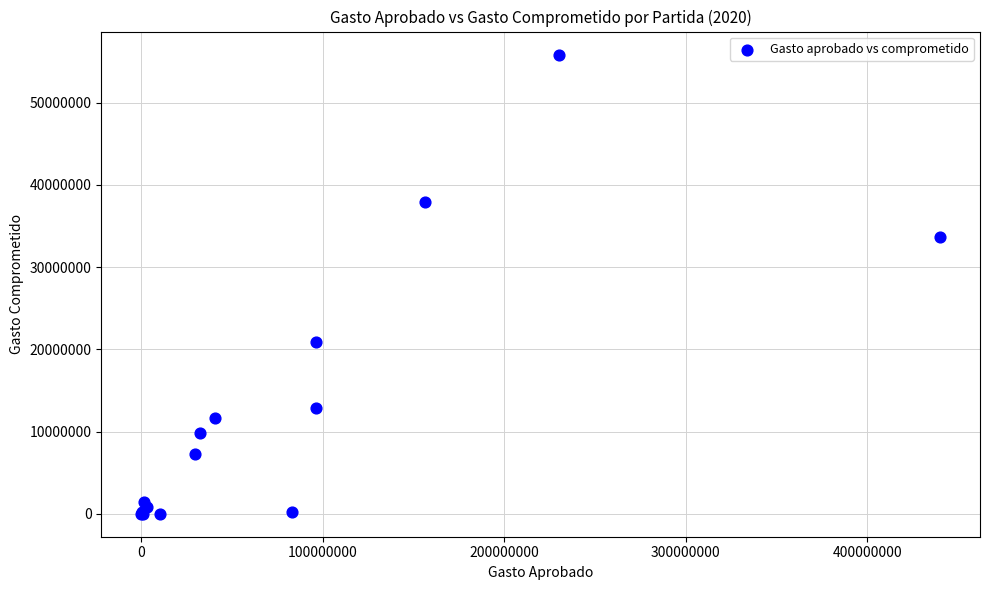

What Y value in the scatter plot is closest to 27920986?

33611774.2